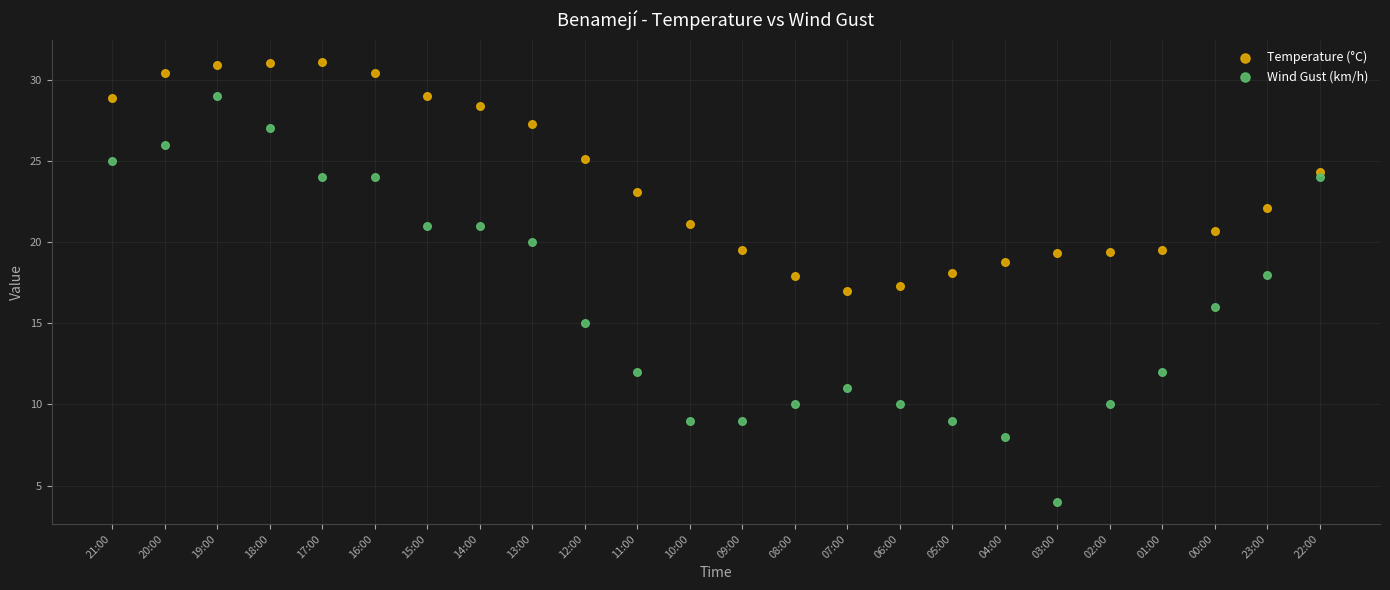

Across all data points, what is the range of Y values (max minus min)?

27.1